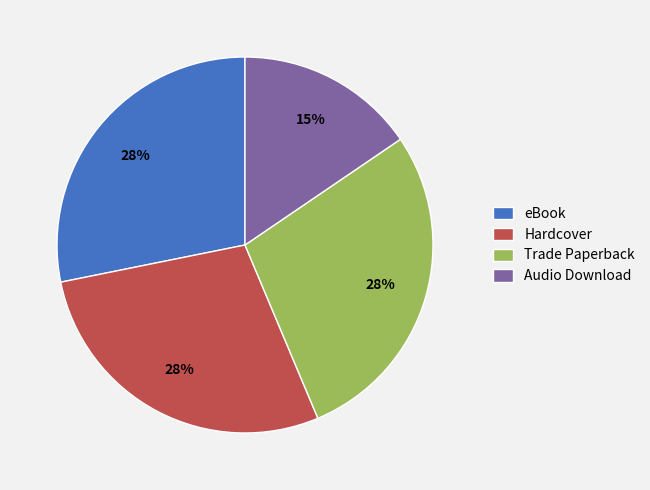

Is the sum of Audio Download and Hardcover greater than half?

No